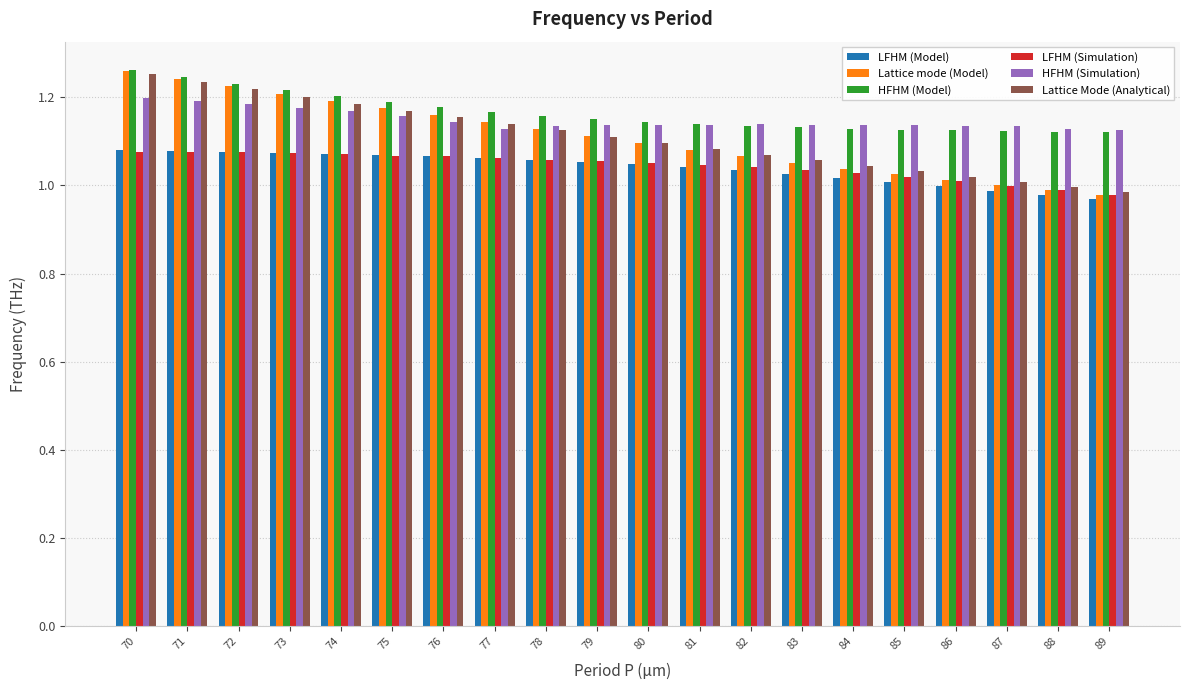

Which series has the largest total across all categories?

HFHM (Model)